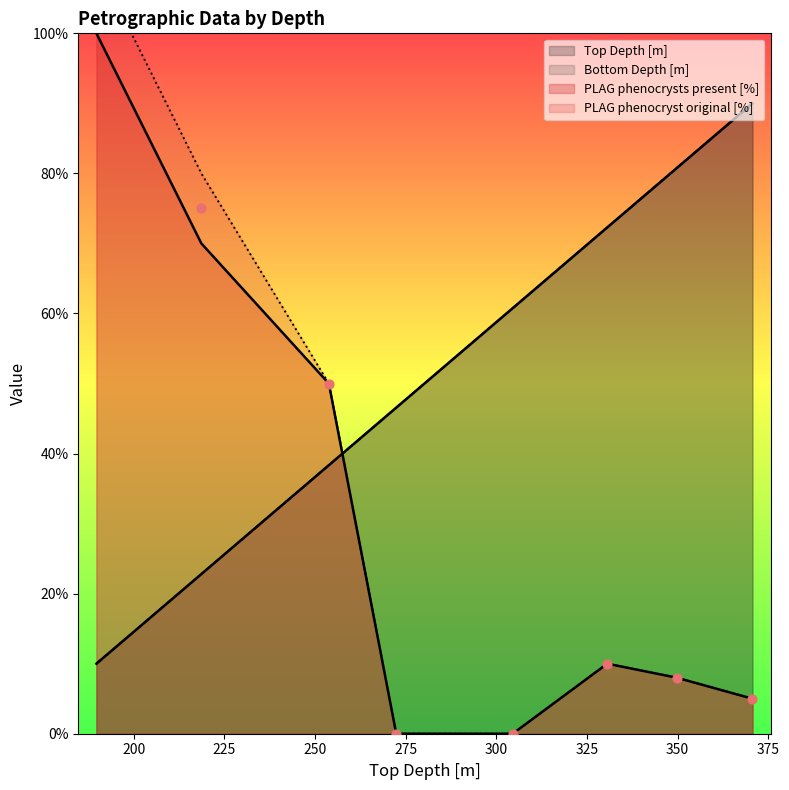

Which series has the largest total across all categories?

Top Depth [m]